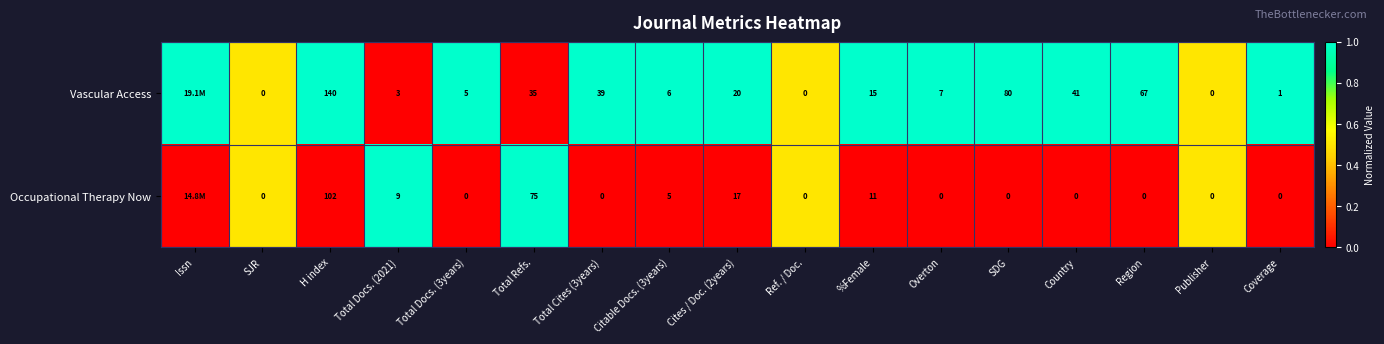

The value of Occupational Therapy Now at Cites / Doc. (2years) is 0.3. True or false?

False